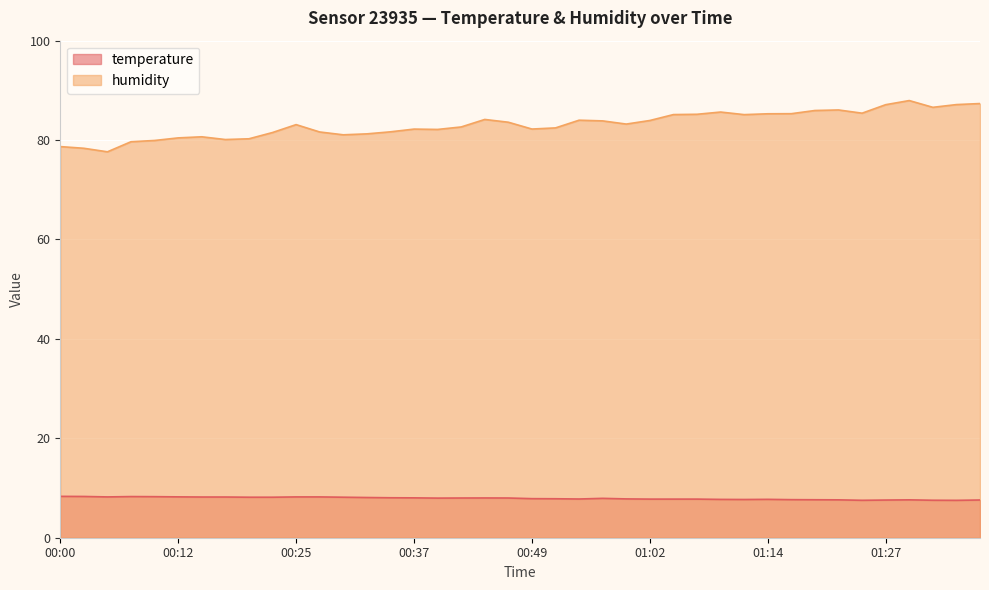

List the series in order of their peak value, highest first.

humidity, temperature